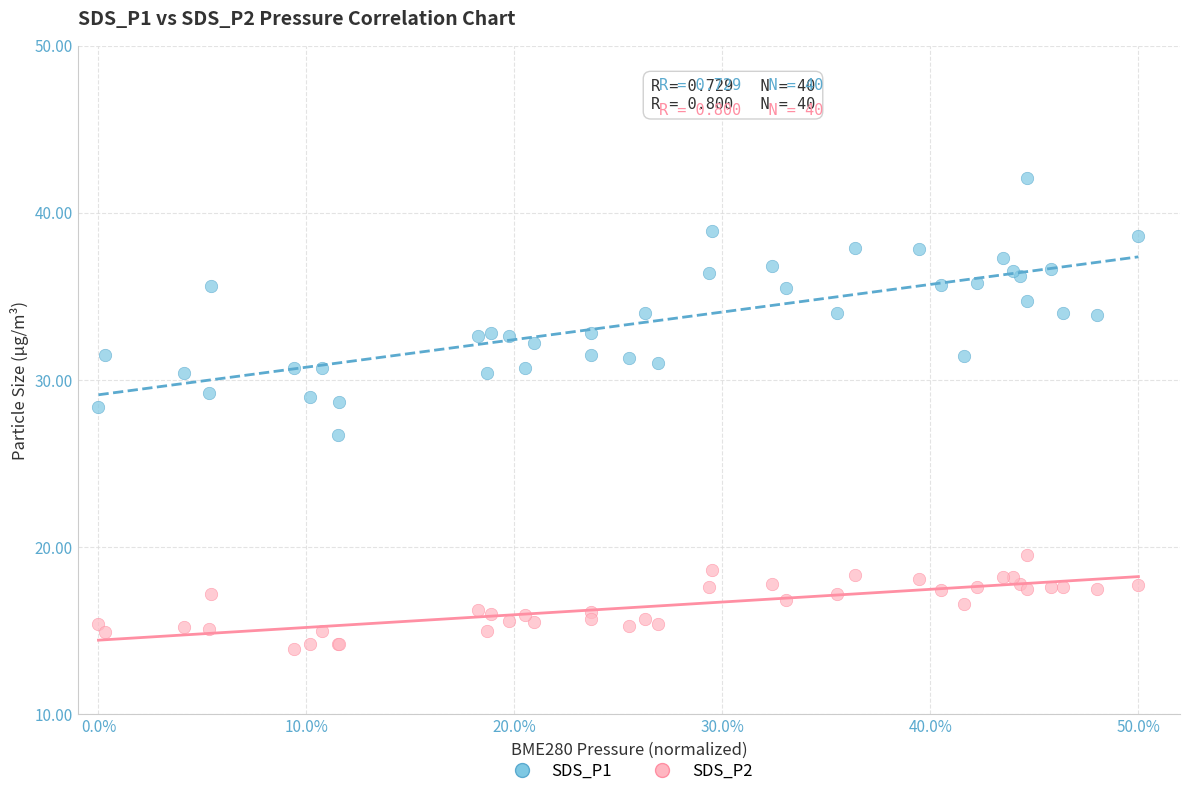

What is the X range (max minus min) for the scatter plot?

50.0